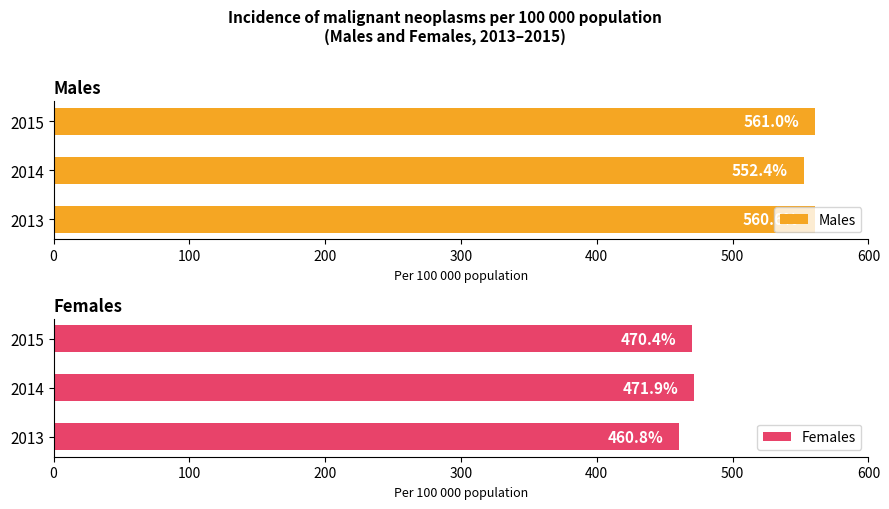

Read the Males value at 2014.

552.4